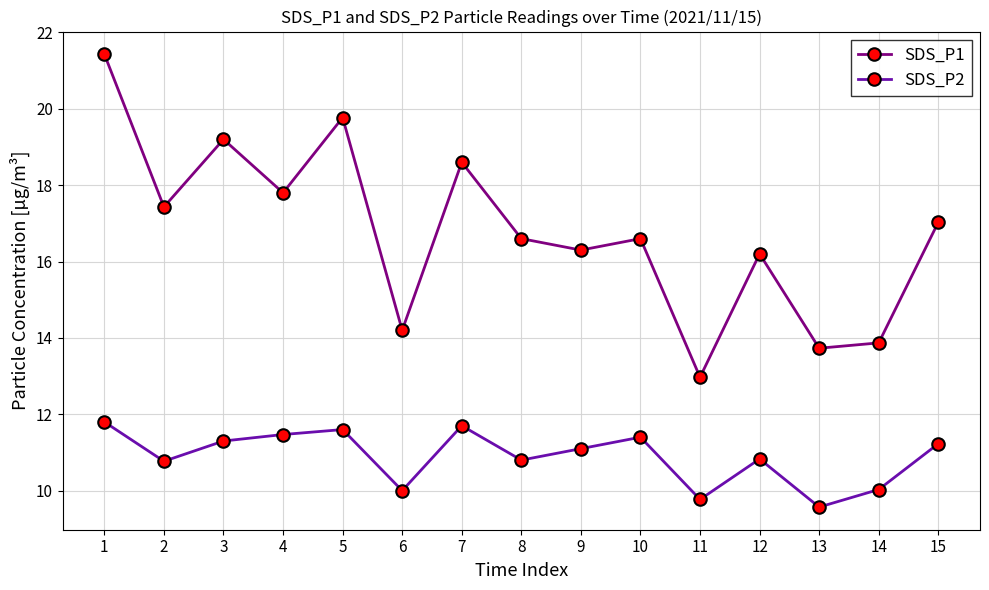

Where is the first local maximum for SDS_P1?

3